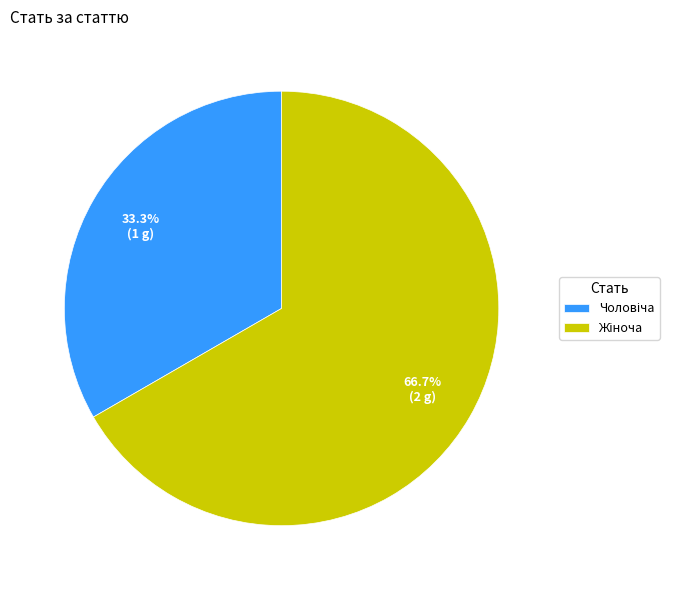

How many slices are in this pie chart?

2